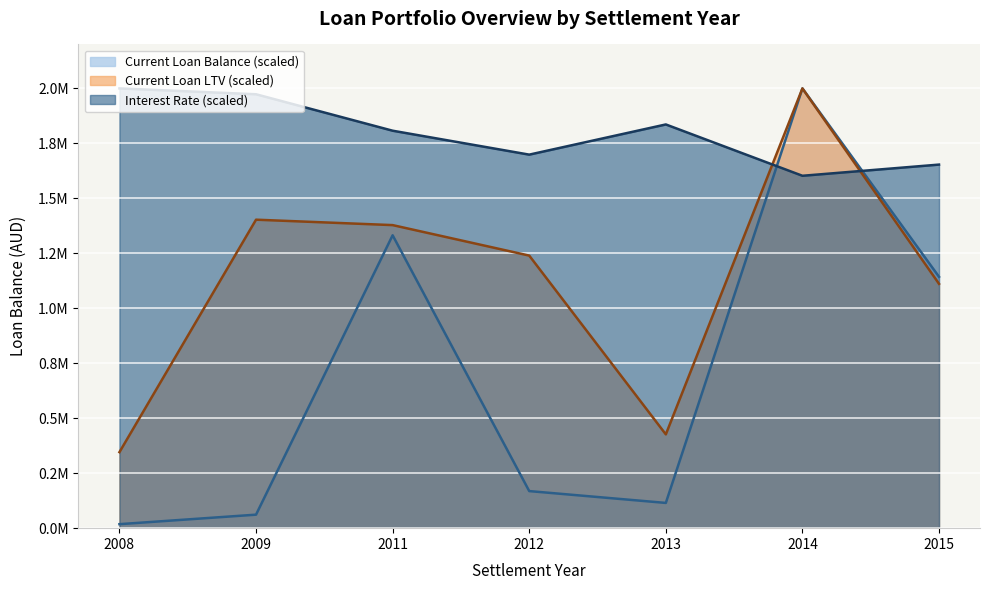

What is the maximum value for Interest Rate?

0.1